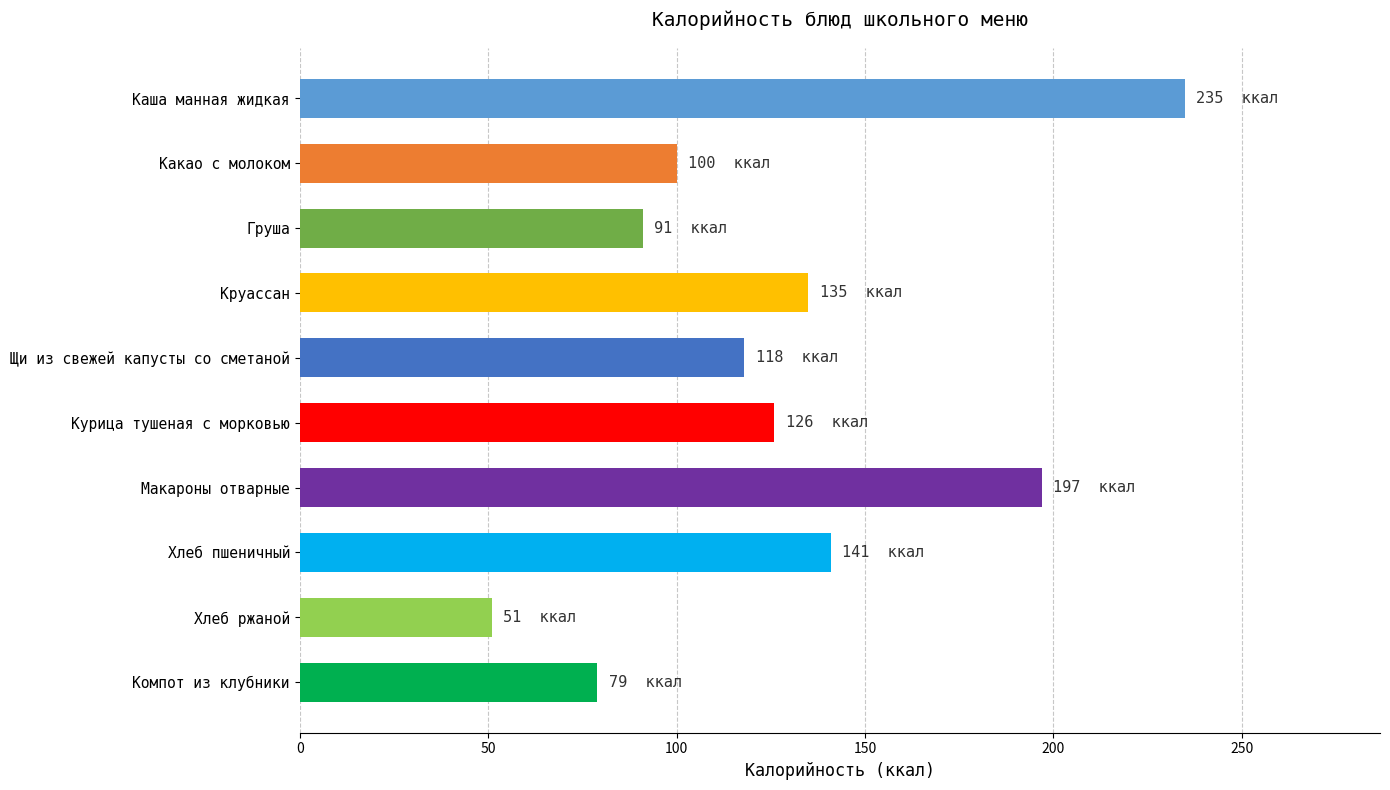

What is the minimum value shown in the chart?

51